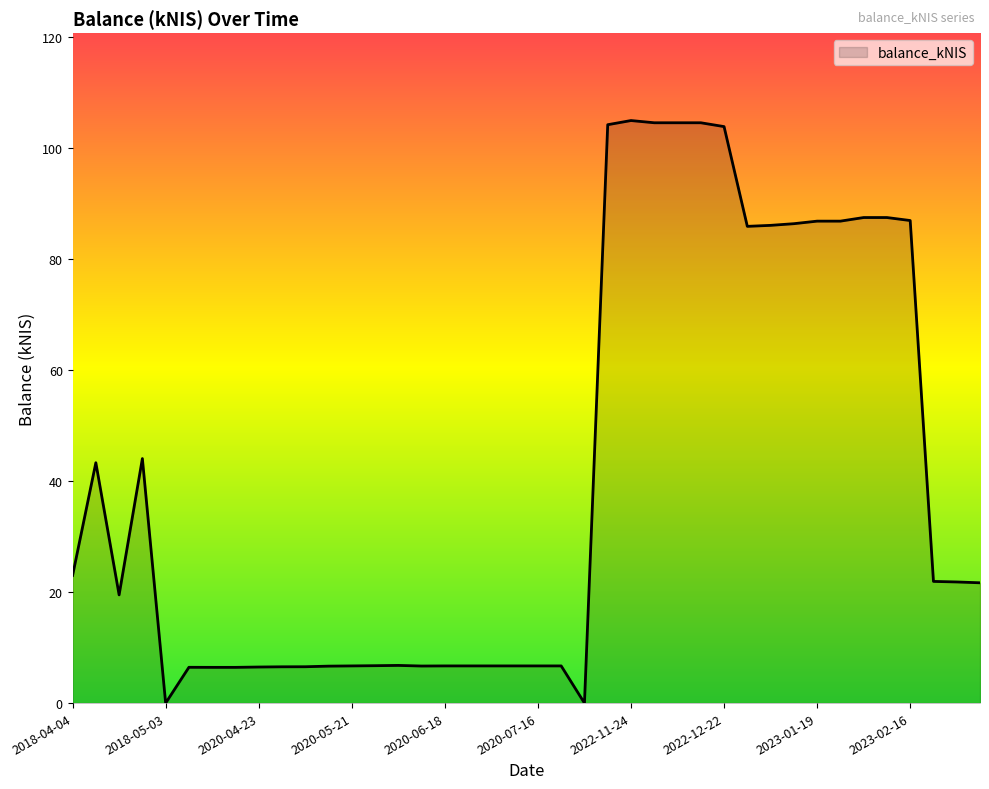

What is the sum of all values?

1629.0